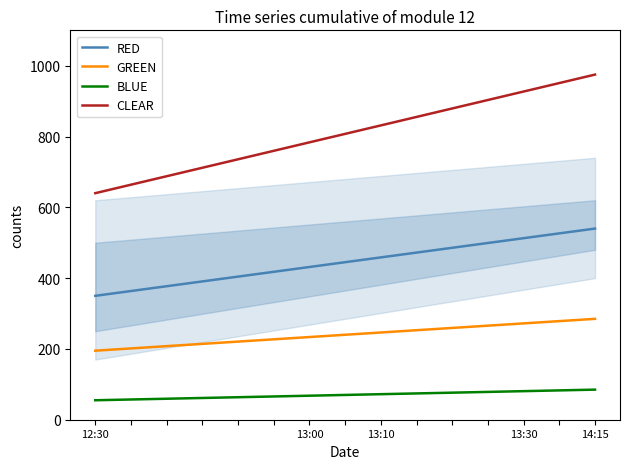

True or false: RED has more than 0 interior local peaks.

False